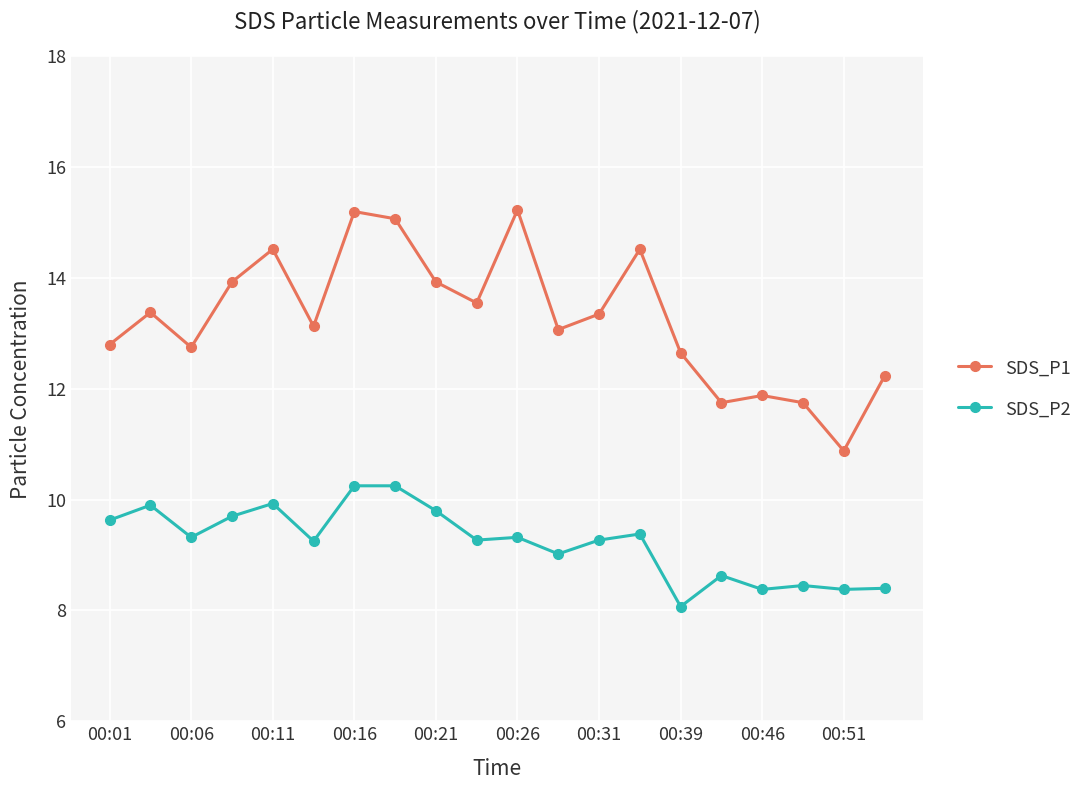

How many lines are shown in the chart?

2